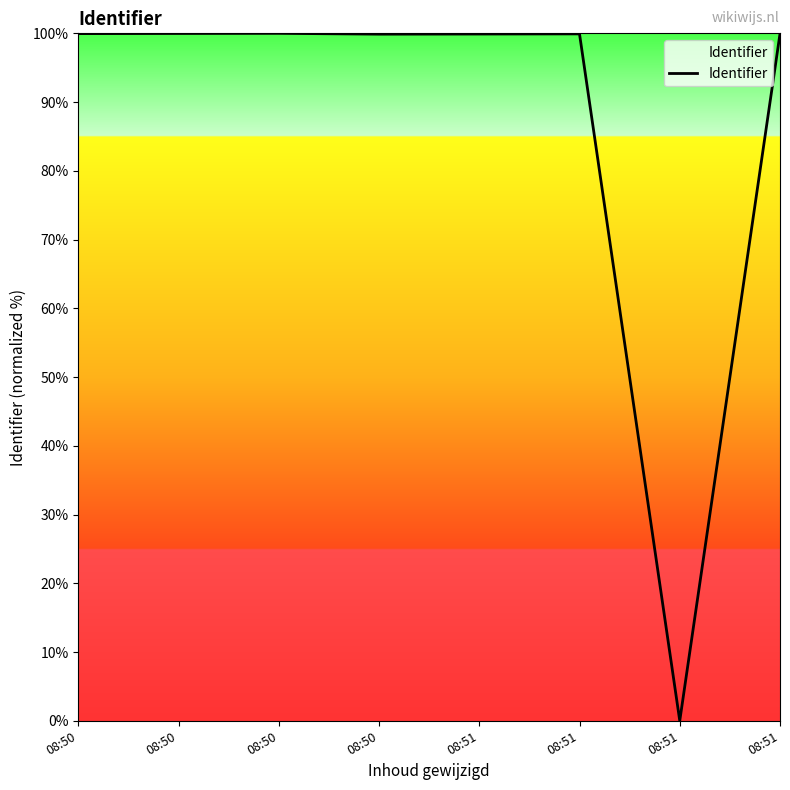

What is the value of the 8th point from the left?

99.9